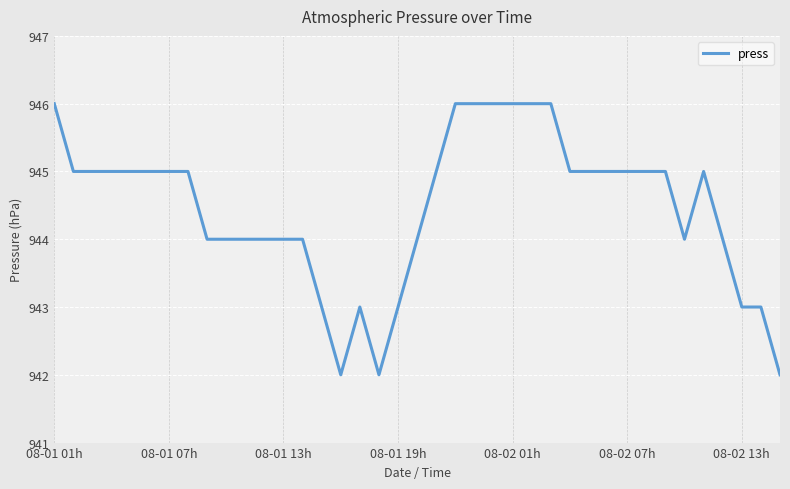

What is the maximum value shown in the chart?

946